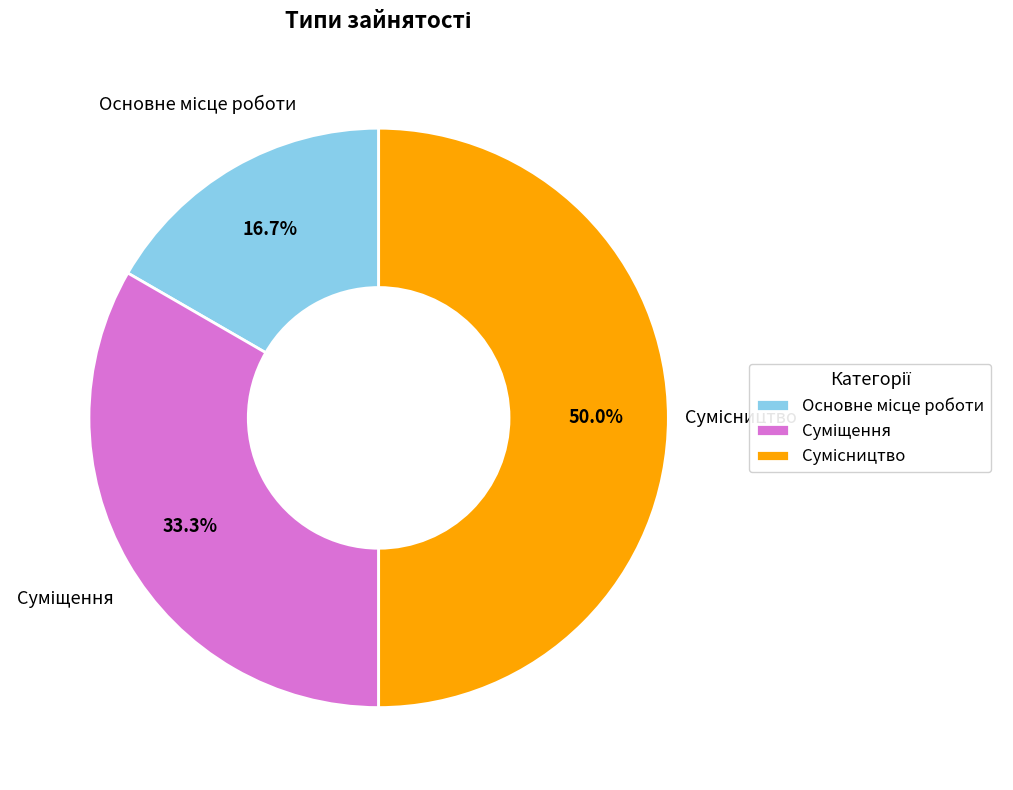

How much of the chart is everything except Сумісництво?

50.0%